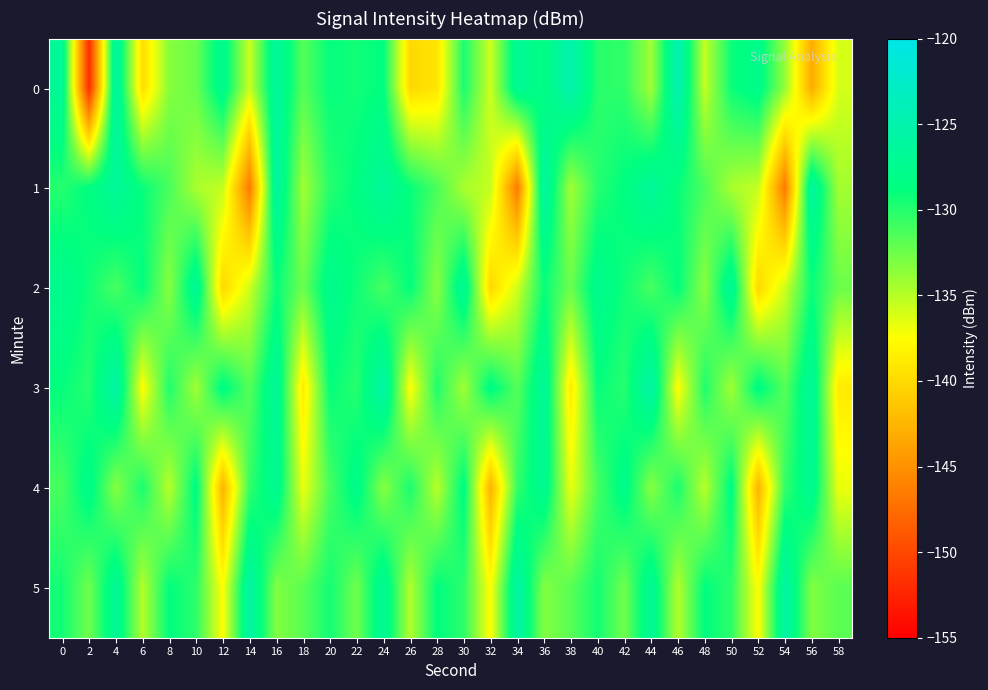

Between 36 and 56, which is larger?

36